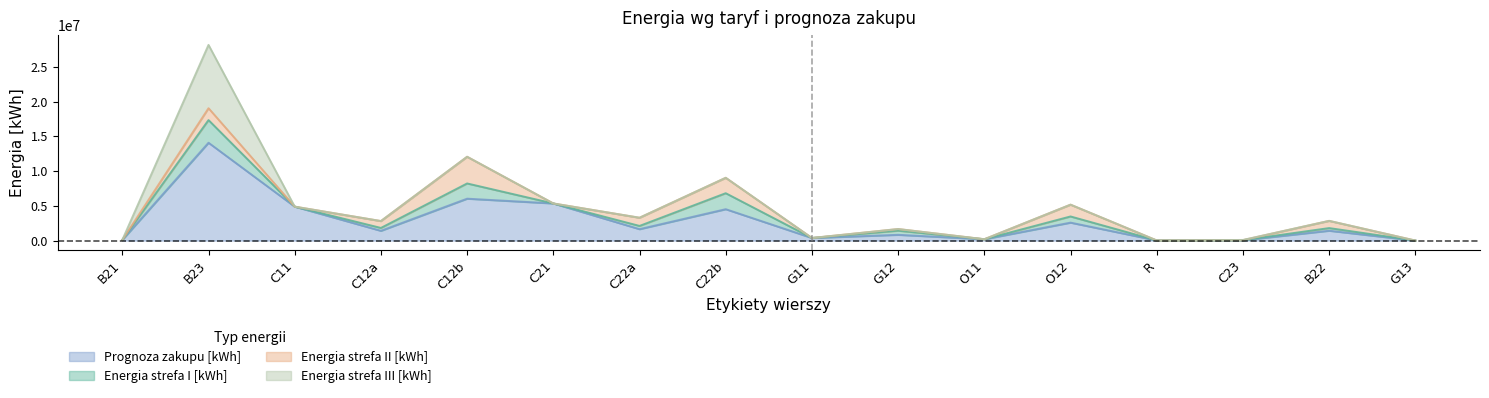

What is the label of the 9th point from the right?

C22b